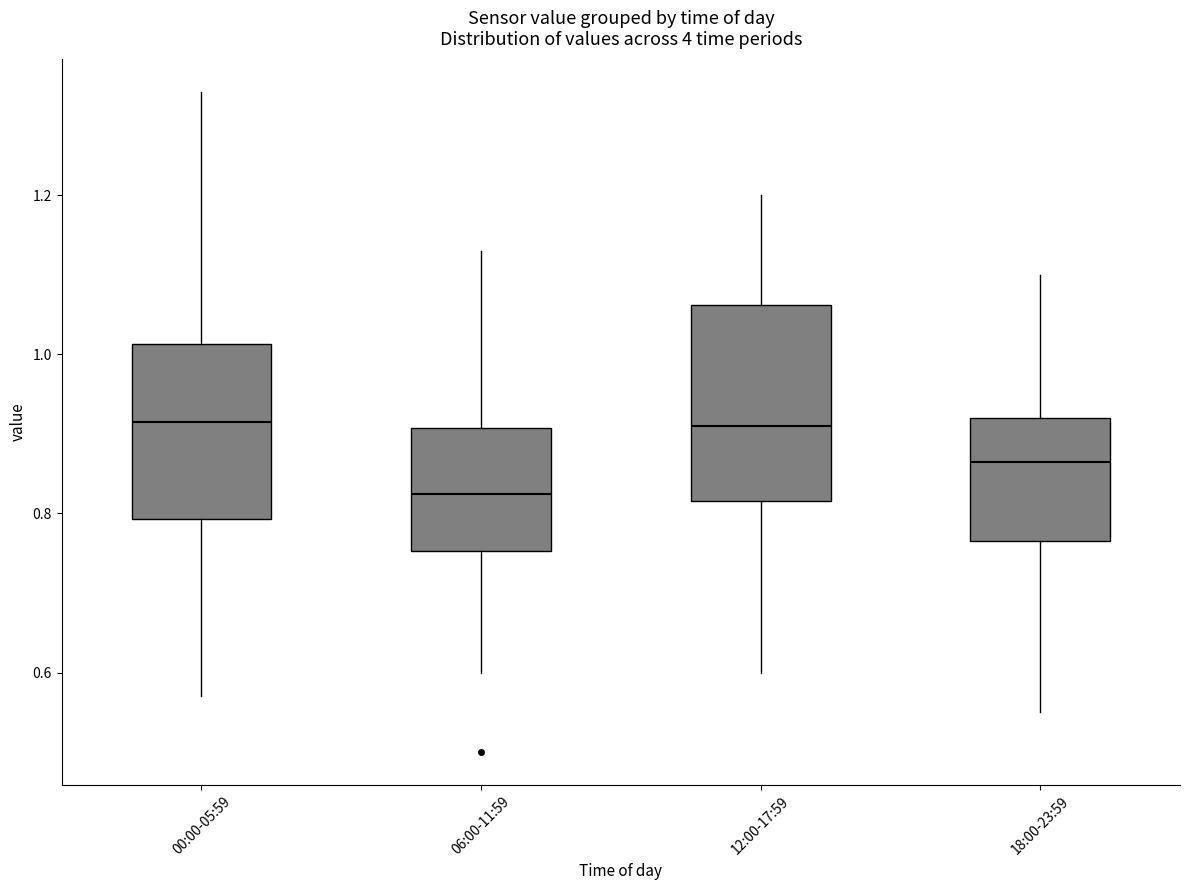

Which box is the tallest, from its lower edge to its upper edge?

12:00-17:59